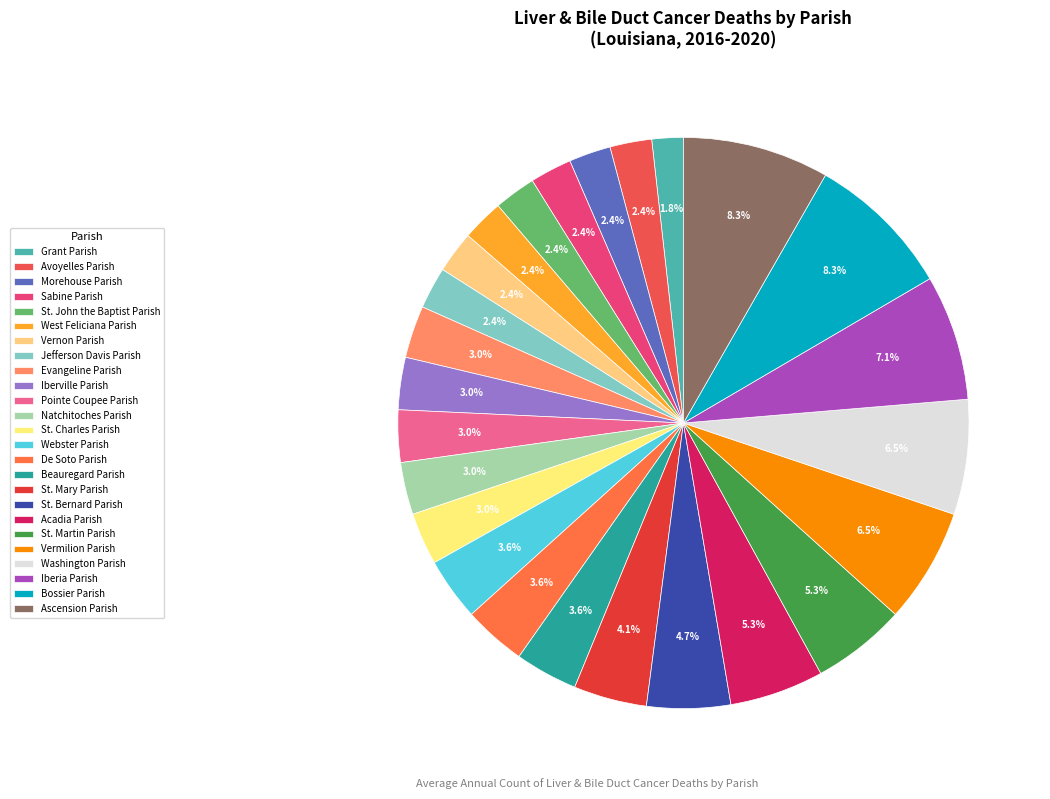

How much of the chart is everything except Ascension Parish?

91.7%